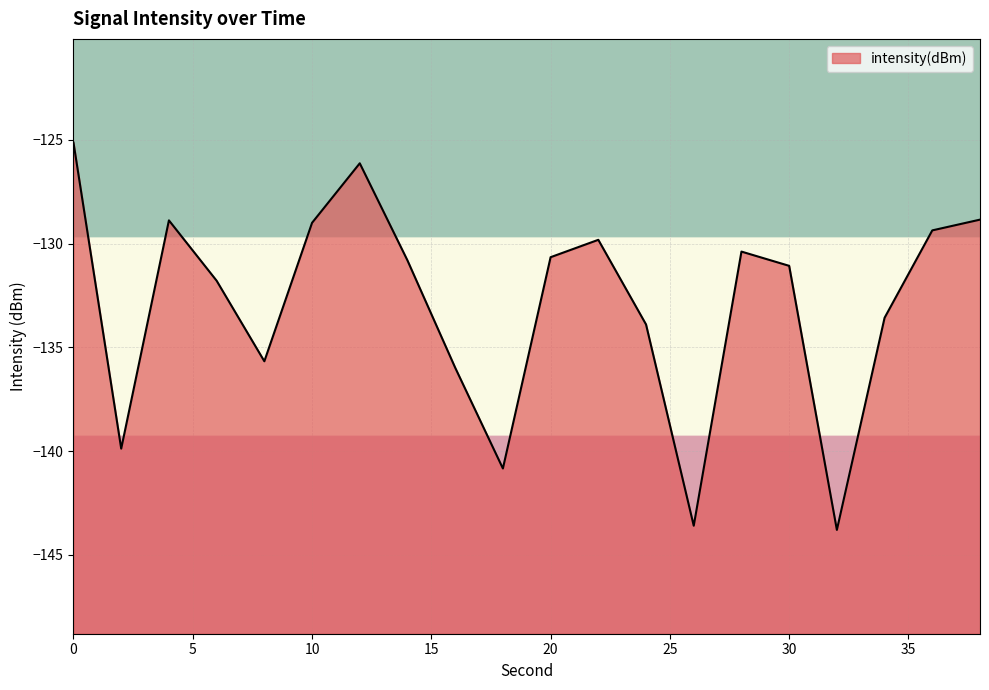

How many points are higher than both their immediate neighbors (excluding endpoints)?

4